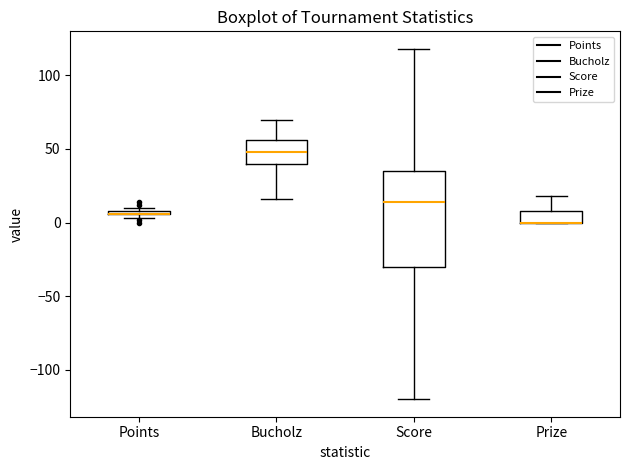

Where does the upper whisker of the box for Score end on the y-axis? The values are not printed on the chart, so give them approximately, as read against the axis.

120